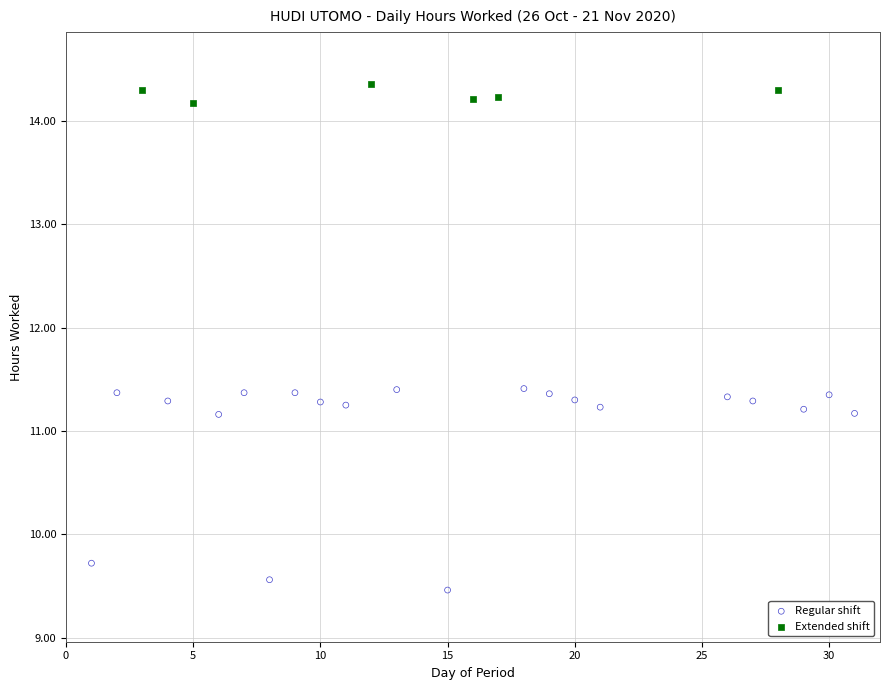

Which series reaches the maximum Y coordinate?

Extended shift